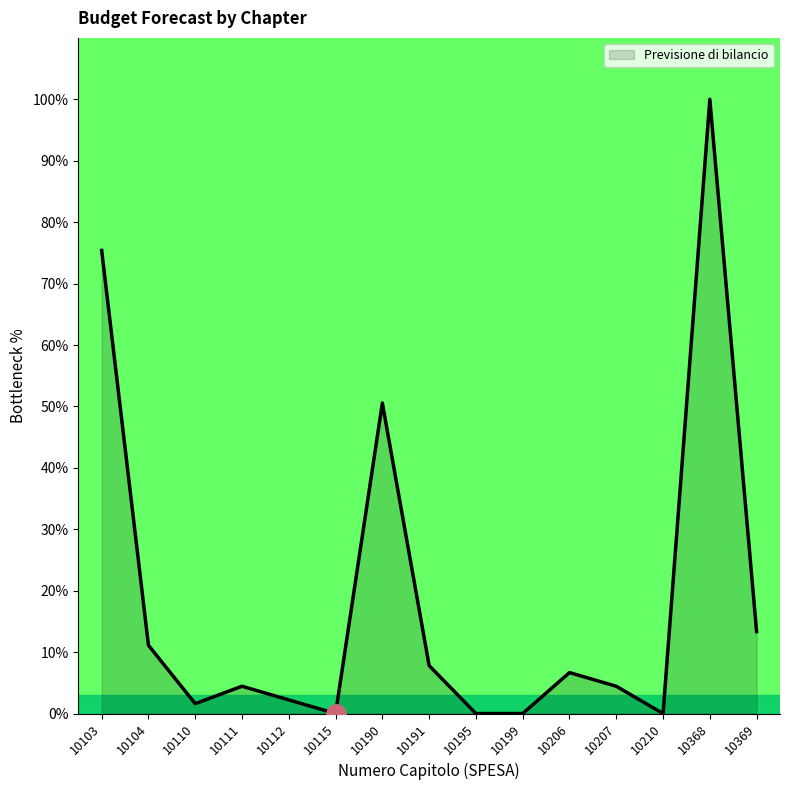

What is the difference between the maximum and minimum values?

100.0